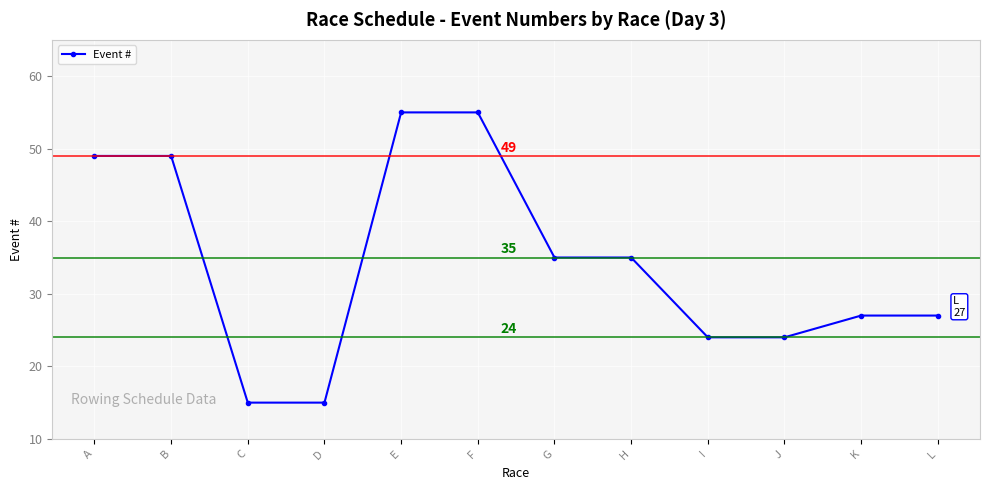

Where does the data first go above 35?

A